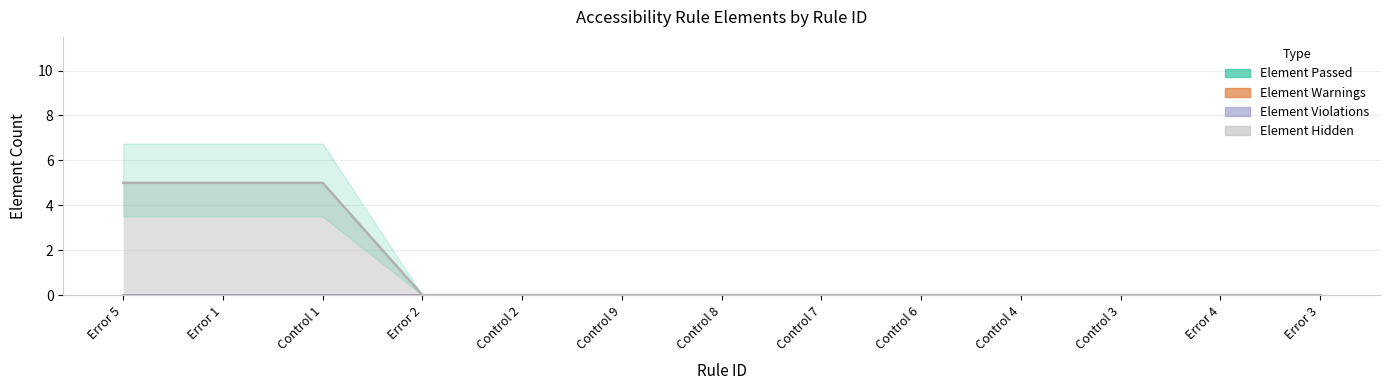

Which series changed the most between Control 1 and Control 4?

Element Hidden